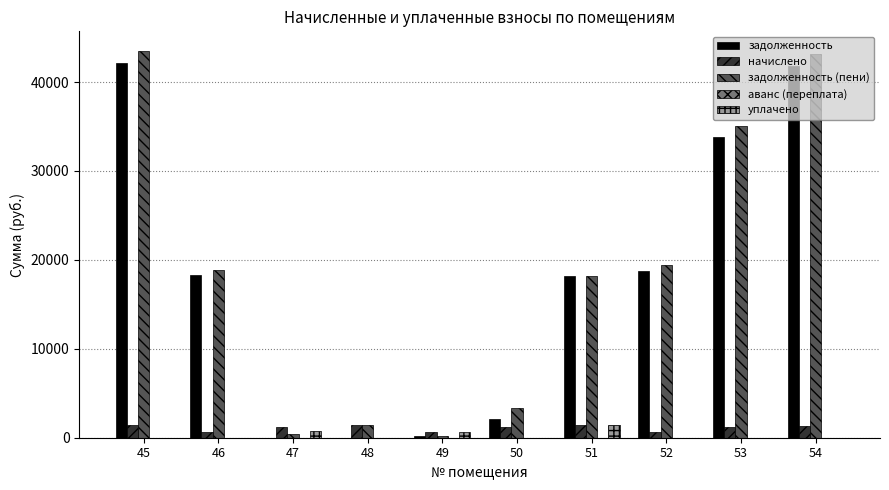

How many groups of bars are there?

10